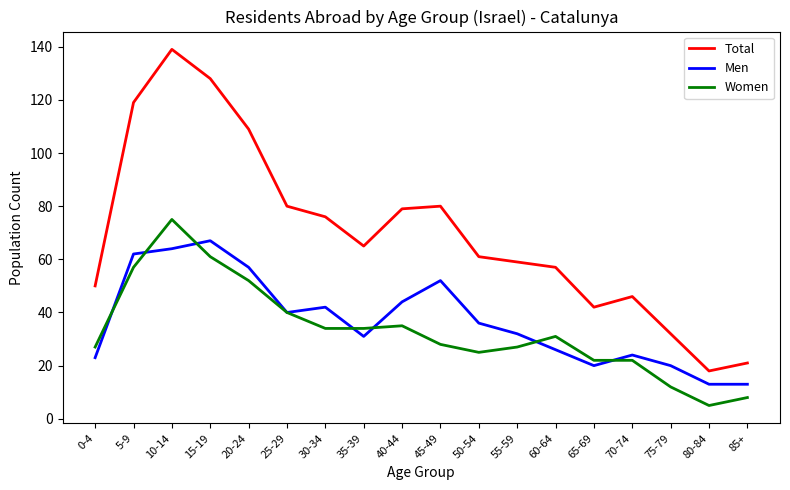

Which series has the largest total across all categories?

Total